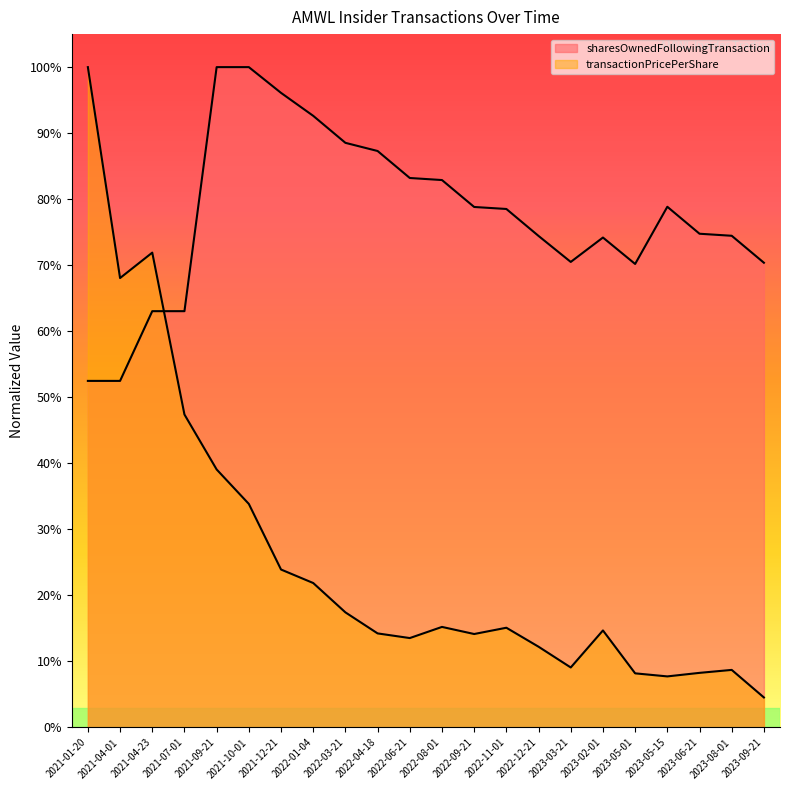

What is the total value across all series at 2023-06-21?

0.8